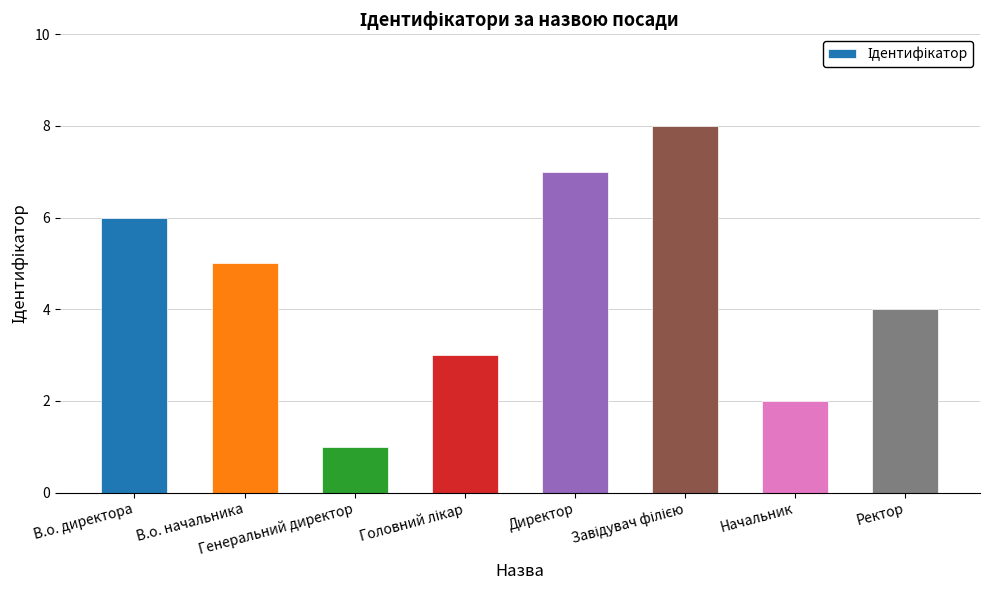

Are the bars grouped side by side (vs. stacked)?

No